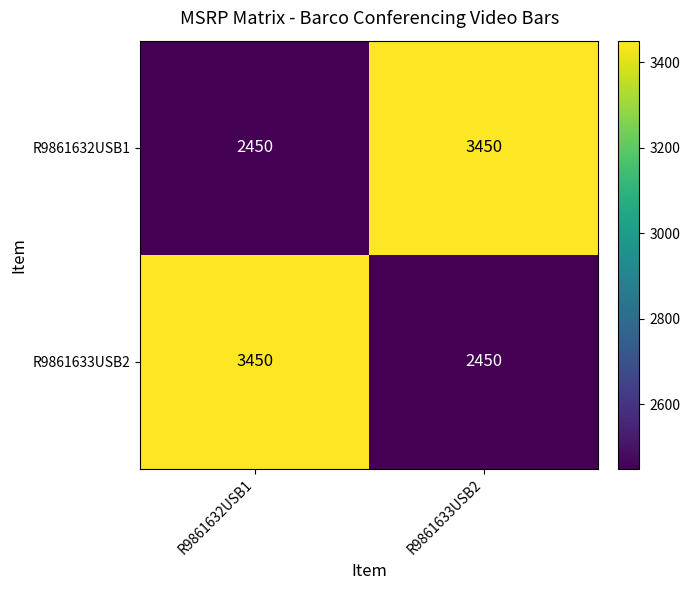

At how many categories does at least one series exceed 2870?

2